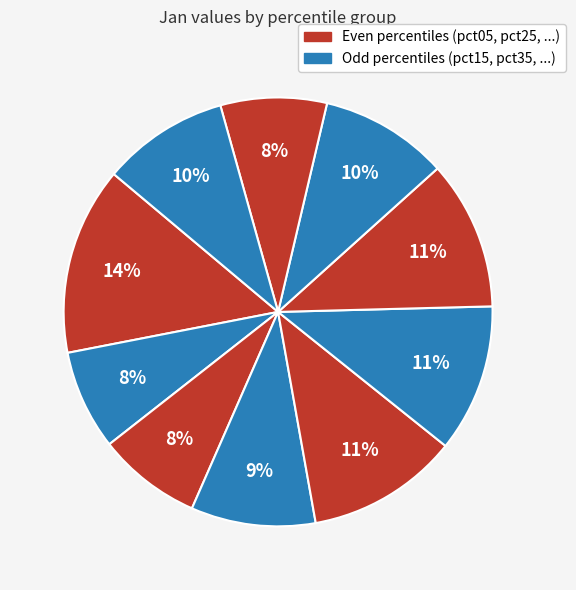

How many segments does this pie chart have?

10